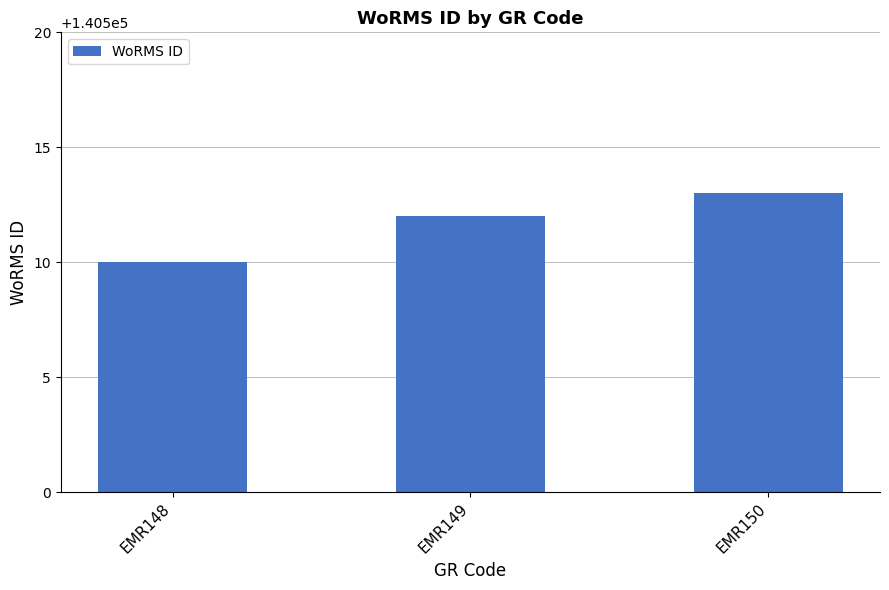

Reading left to right, transcribe all the data shown in this chart.

140510	140512	140513